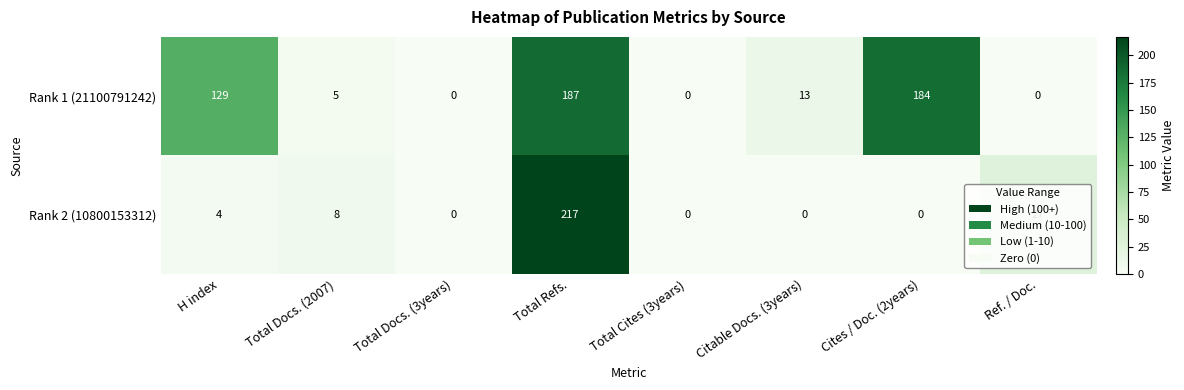

At which category does the chart reach its peak across all series?

Total Refs.